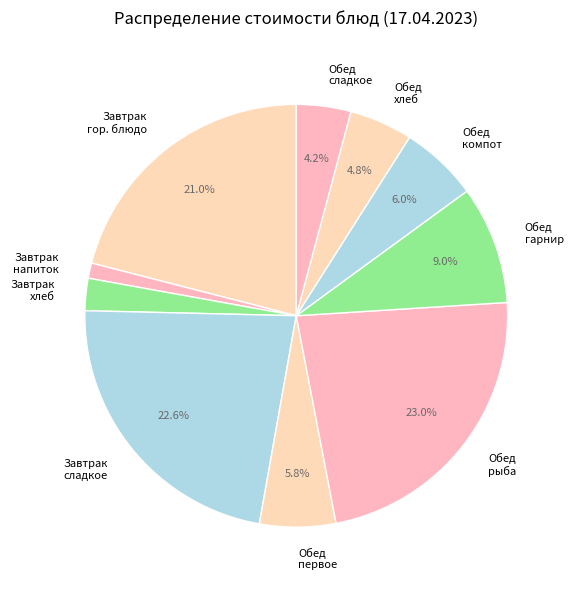

Is there any slice that represents more than half of the pie?

No